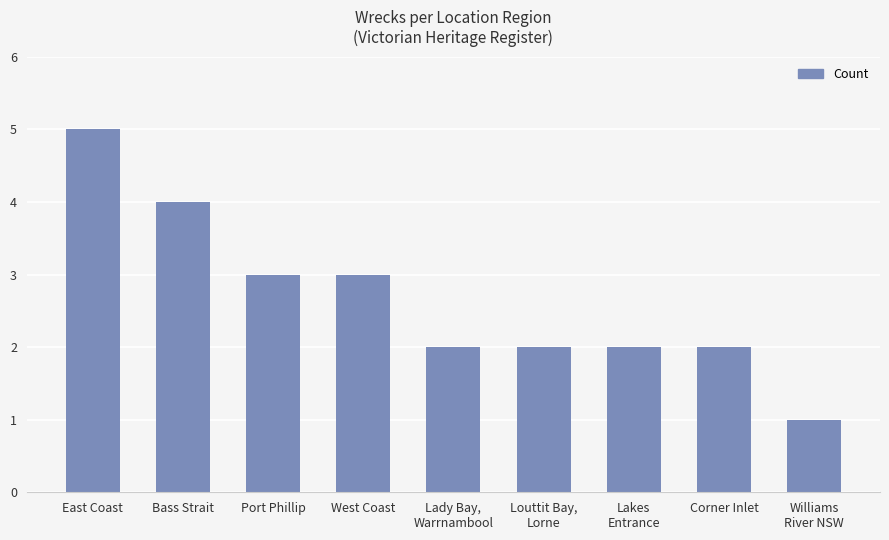

Reading left to right, extract all data points from this chart.

East Coast=5	Bass Strait=4	Port Phillip=3	West Coast=3	Lady Bay,
Warrnambool=2	Louttit Bay,
Lorne=2	Lakes
Entrance=2	Corner Inlet=2	Williams
River NSW=1